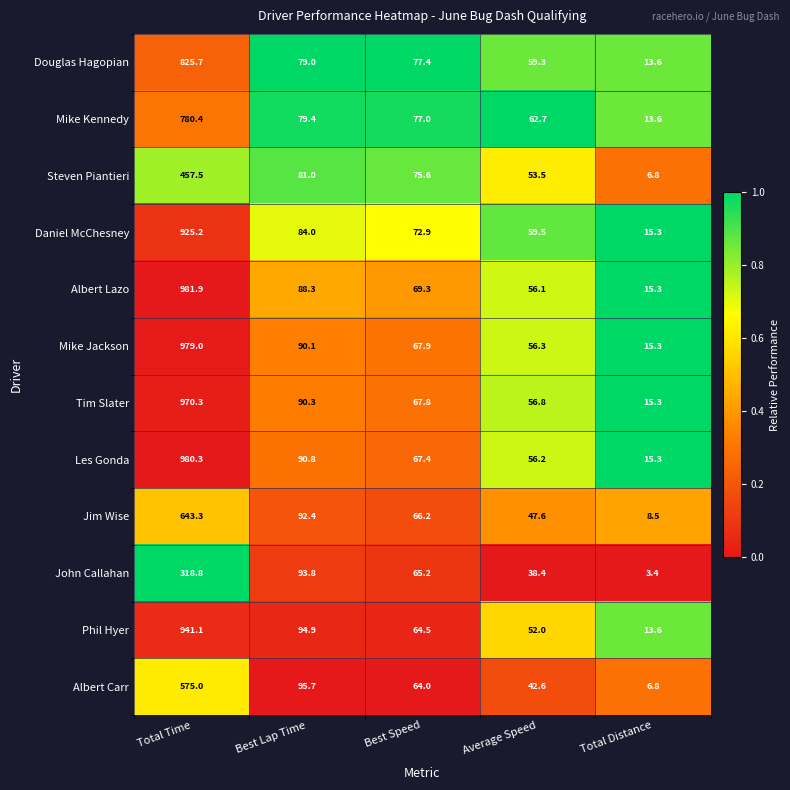

Is the value of Albert Lazo at Average Speed greater than the value of Les Gonda at Total Distance?

Yes